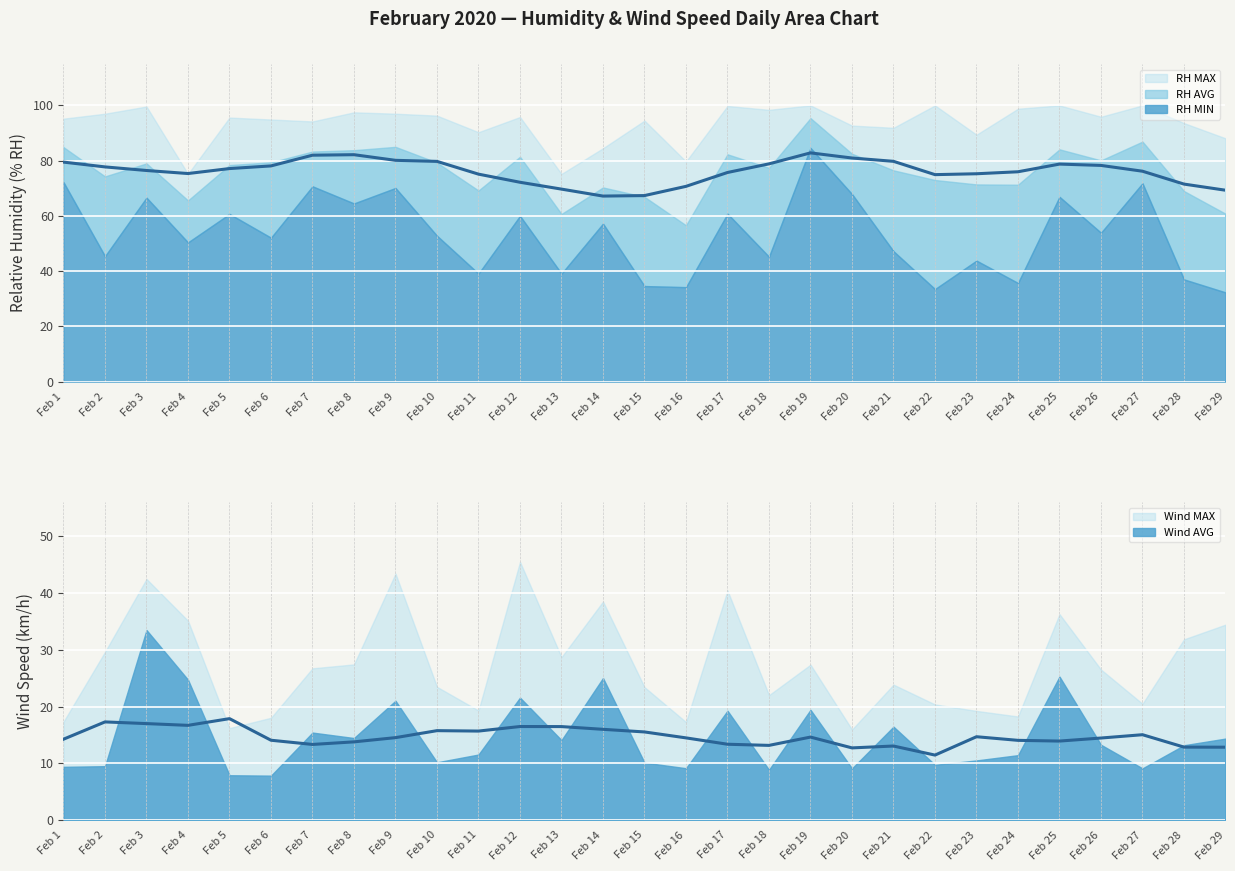

Does the chart display data point markers on the line(s)?

No